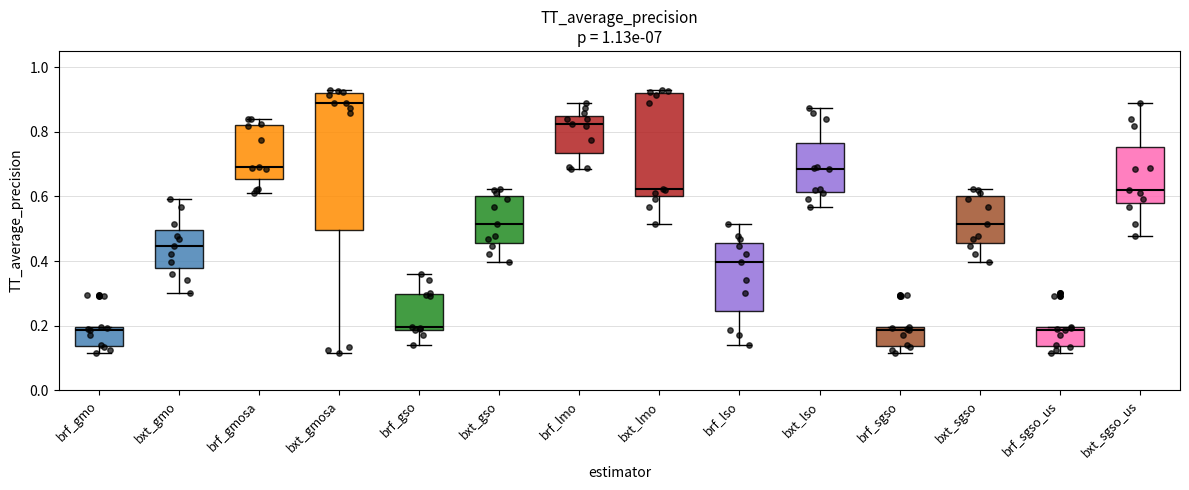

Reading left to right, transcribe this box plot: for each box, give where its median line is, the range the box spans, and where its two whiskers end, as read against the y-axis. The values are not printed on the chart, so give them approximately, as read against the axis.

brf_gmo: median 0.18, box 0.14 to 0.20, whiskers 0.12 to 0.20
bxt_gmo: median 0.44, box 0.38 to 0.50, whiskers 0.30 to 0.60
brf_gmosa: median 0.70, box 0.66 to 0.82, whiskers 0.60 to 0.84
bxt_gmosa: median 0.88, box 0.50 to 0.92, whiskers 0.12 to 0.94
brf_gso: median 0.20, box 0.18 to 0.30, whiskers 0.14 to 0.36
bxt_gso: median 0.52, box 0.46 to 0.60, whiskers 0.40 to 0.62
brf_lmo: median 0.82, box 0.74 to 0.84, whiskers 0.68 to 0.88
bxt_lmo: median 0.62, box 0.60 to 0.92, whiskers 0.52 to 0.94
brf_lso: median 0.40, box 0.24 to 0.46, whiskers 0.14 to 0.52
bxt_lso: median 0.68, box 0.62 to 0.76, whiskers 0.56 to 0.88
brf_sgso: median 0.18, box 0.14 to 0.20, whiskers 0.12 to 0.20
bxt_sgso: median 0.52, box 0.46 to 0.60, whiskers 0.40 to 0.62
brf_sgso_us: median 0.18, box 0.14 to 0.20, whiskers 0.12 to 0.20
bxt_sgso_us: median 0.62, box 0.58 to 0.76, whiskers 0.48 to 0.88